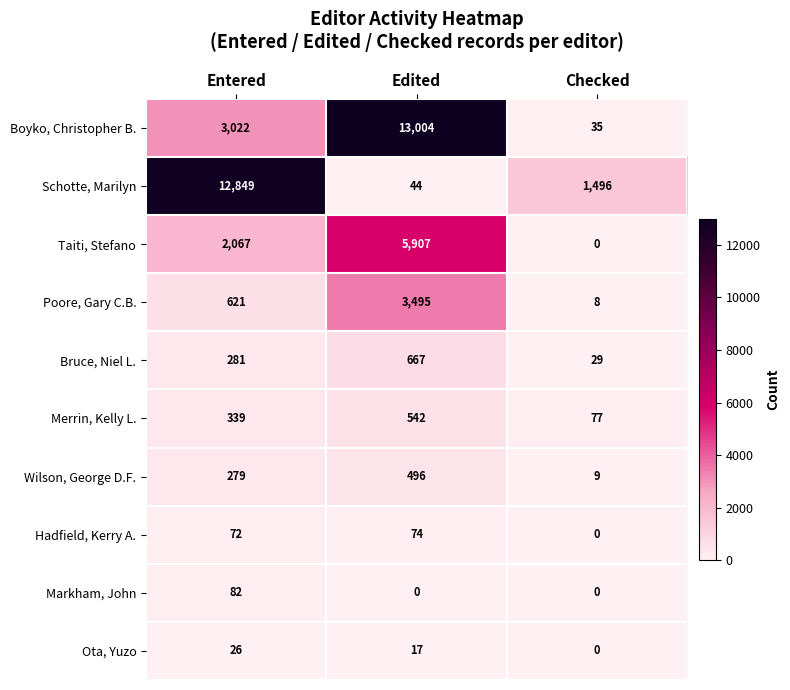

List the series in order of their peak value, highest first.

Boyko, Christopher B., Schotte, Marilyn, Taiti, Stefano, Poore, Gary C.B., Bruce, Niel L., Merrin, Kelly L., Wilson, George D.F., Markham, John, Hadfield, Kerry A., Ota, Yuzo